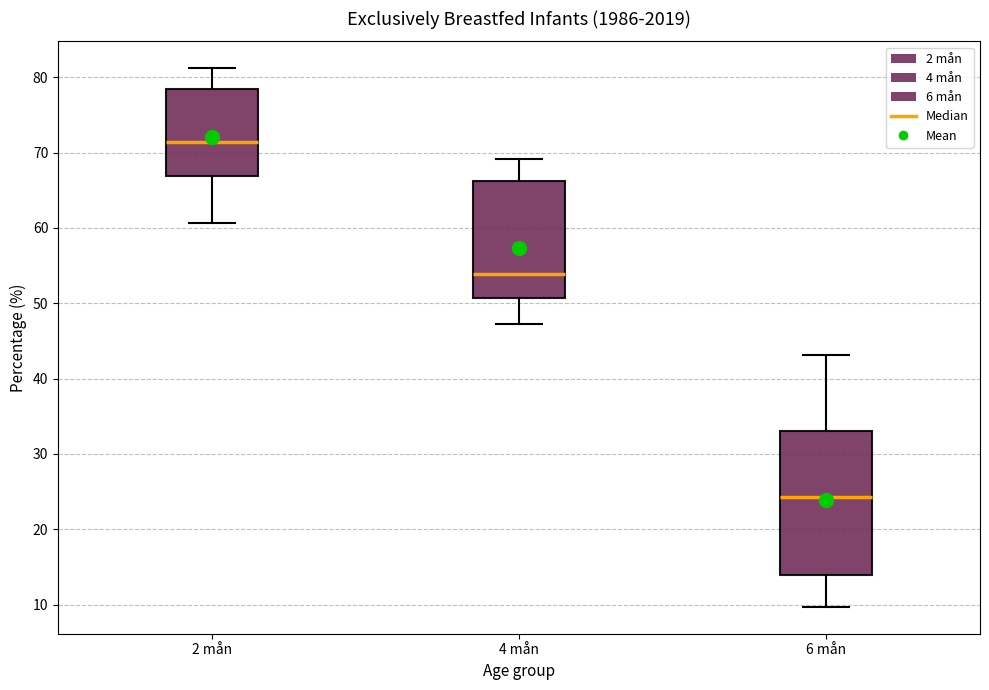

Which box has the lowest median line?

6 mån